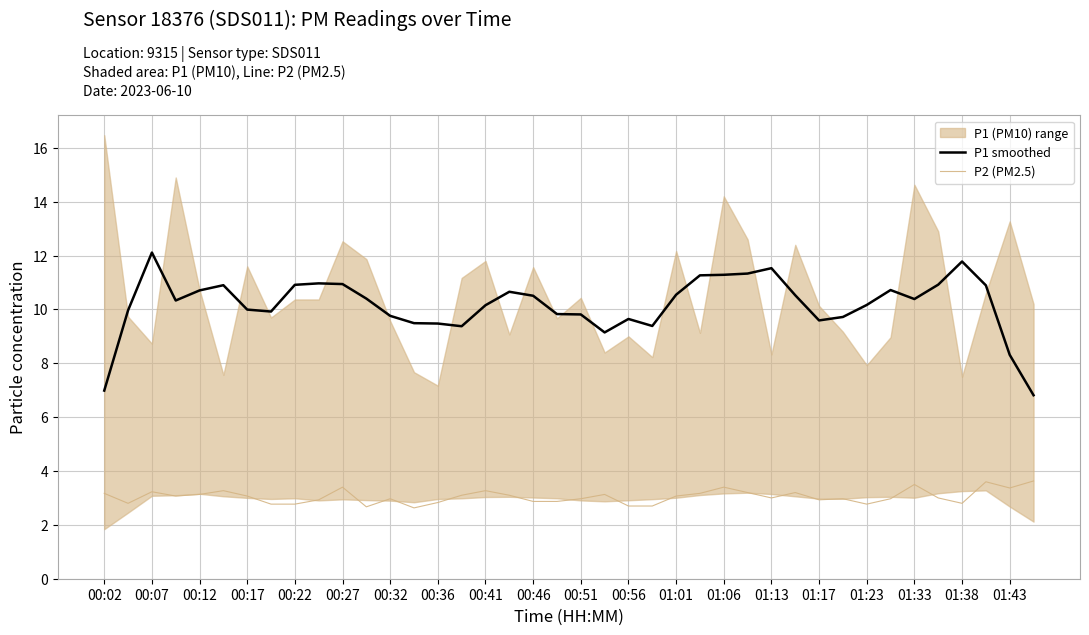

Reading right to left, extract all data points from this chart.

P1 smoothed: 6.8	8.3	10.9	11.8	10.9	10.4	10.7	10.2	9.7	9.6	10.5	11.5	11.3	11.3	11.3	10.5	9.4	9.6	9.1	9.8	9.8	10.5	10.7	10.2	9.4	9.5	9.5	9.8	10.4	10.9	11.0	10.9	9.9	10.0	10.9	10.7	10.3	12.1	10.0	7.0
P2 (PM2.5): 3.6	3.4	3.6	2.8	3.0	3.5	3.0	2.8	3.0	2.9	3.2	3.0	3.2	3.4	3.2	3.1	2.7	2.7	3.1	3.0	2.9	2.9	3.1	3.3	3.1	2.8	2.6	3.0	2.7	3.4	2.9	2.8	2.8	3.1	3.3	3.1	3.1	3.2	2.8	3.2